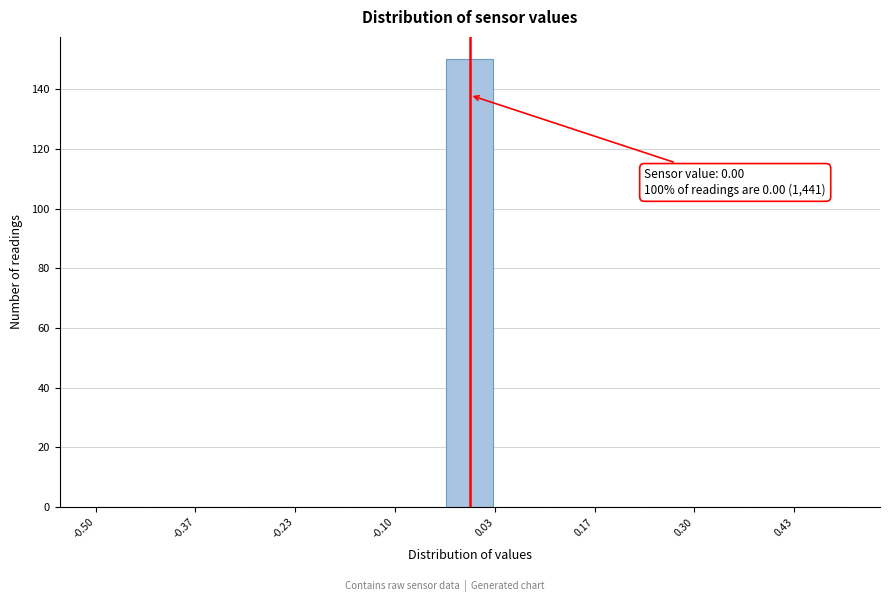

Read against the x-axis, roughly where is the centre of the tallest bar?

0.00